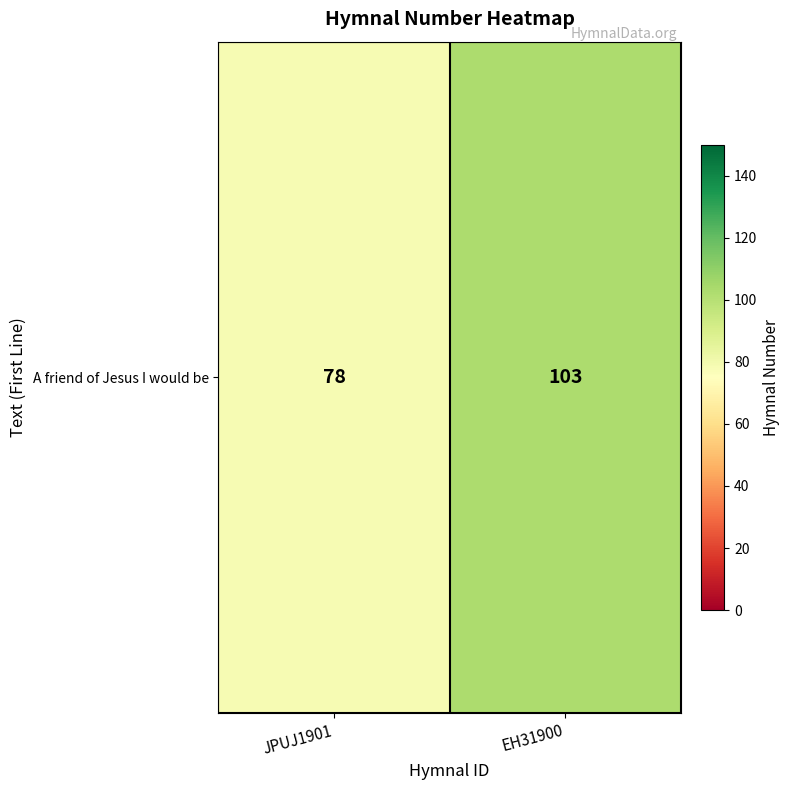

Rank the categories by value from lowest to highest.

JPUJ1901, EH31900